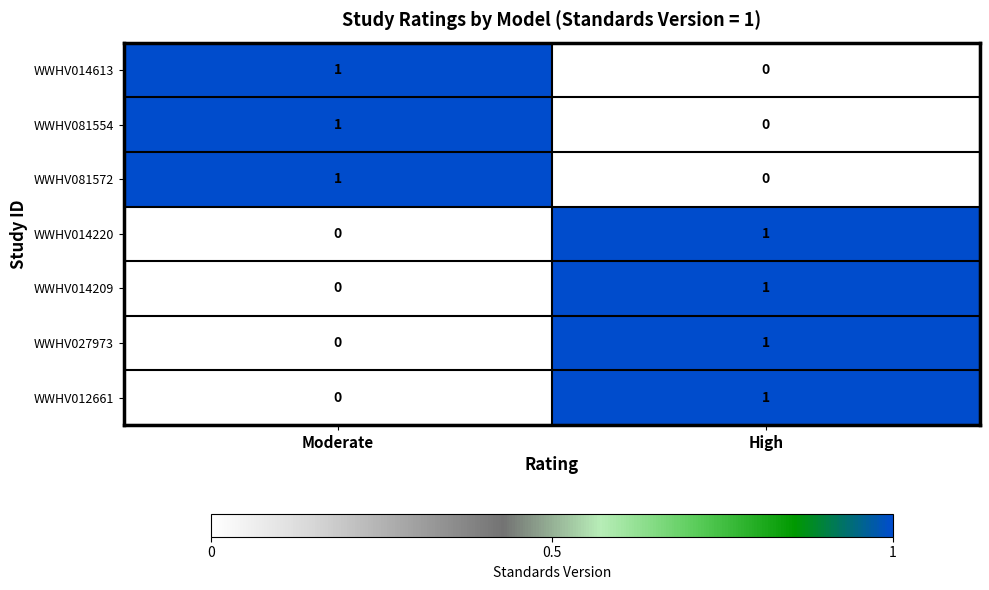

The value of WWHV027973 at Moderate is 1. True or false?

False